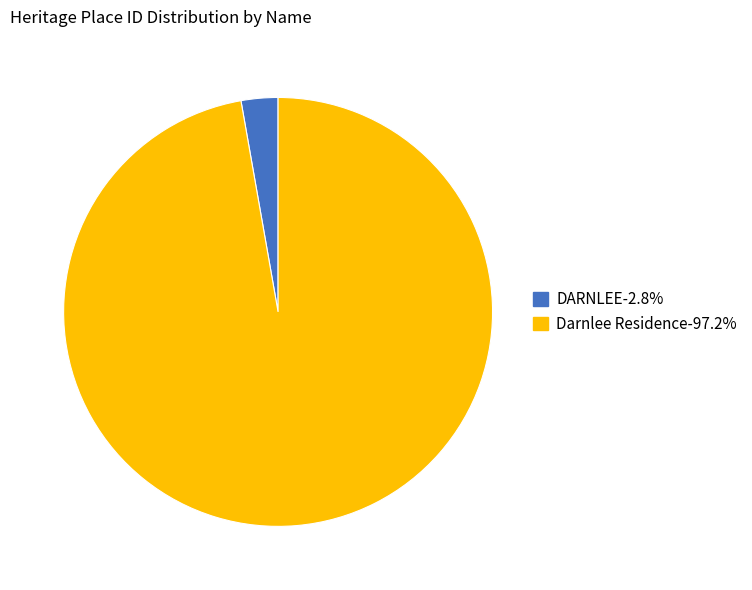

Is Darnlee Residence the majority of the pie?

Yes